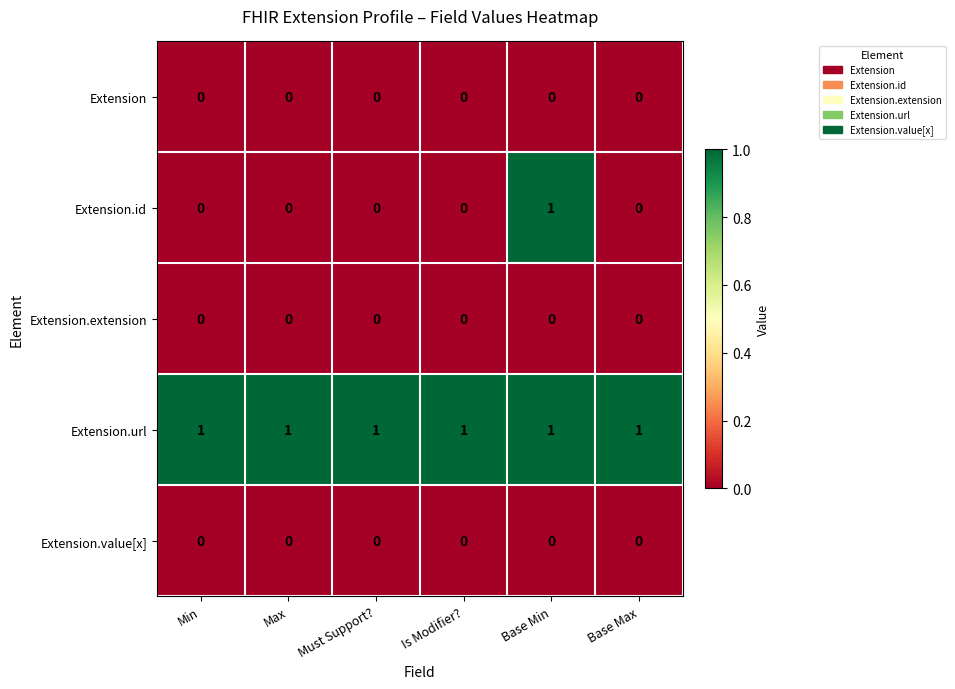

True or false: Extension.id has a value of 1 at Min.

False